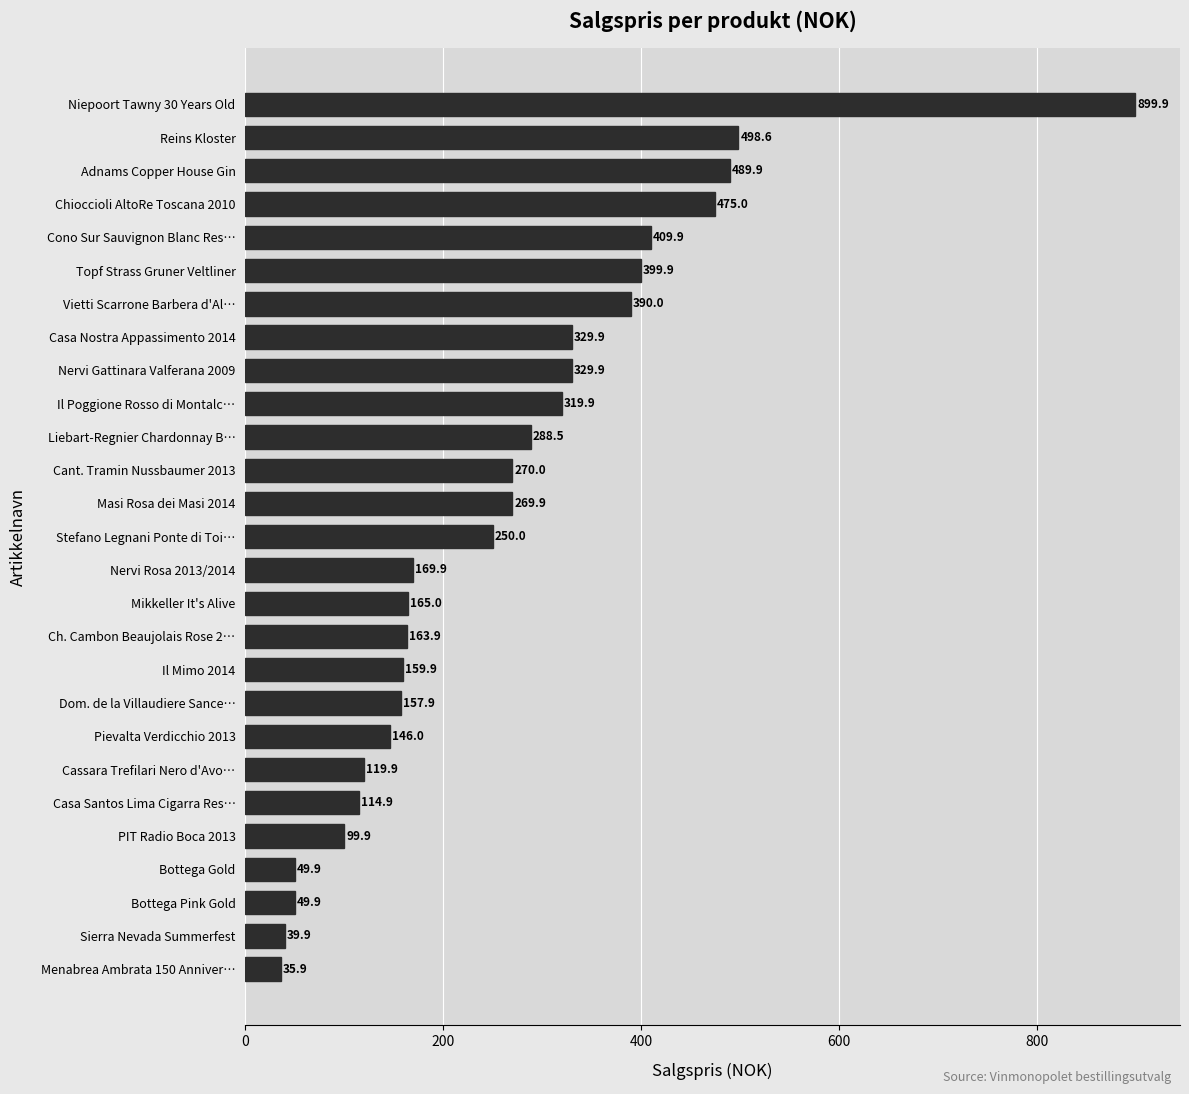

The chart shows a value of 159.9 at Il Mimo 2014. True or false?

True